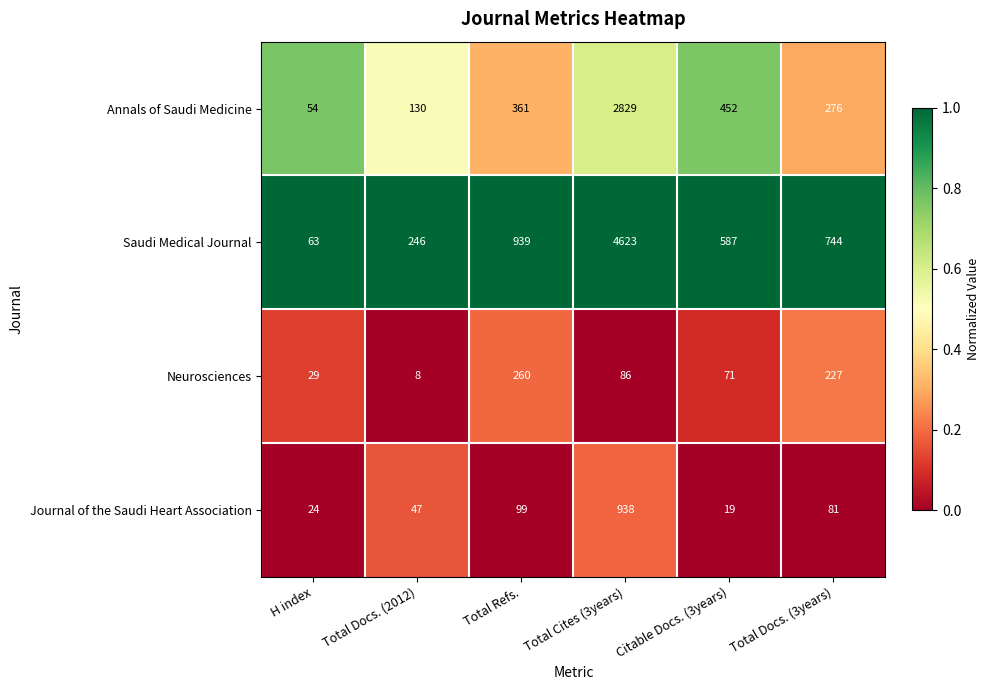

Which series has the largest range (max minus min)?

Saudi Medical Journal